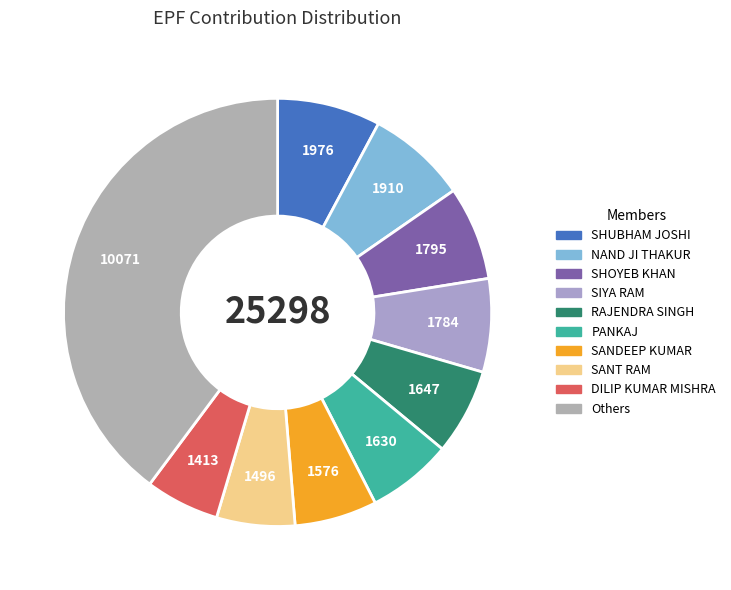

Count the number of slices in the pie.

10